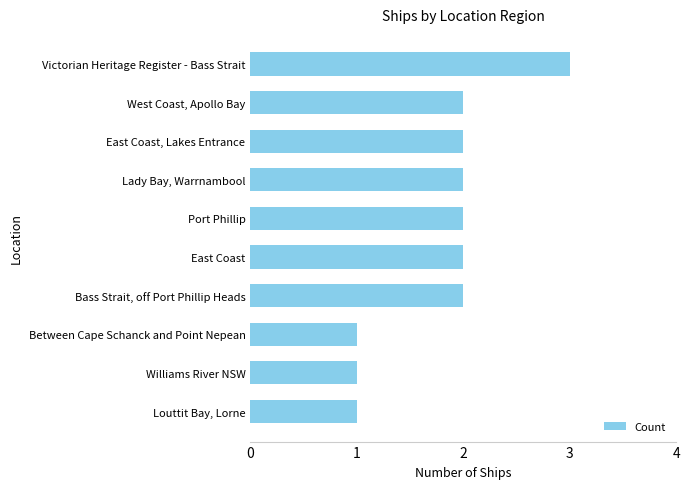

Are the bars grouped side by side (vs. stacked)?

No